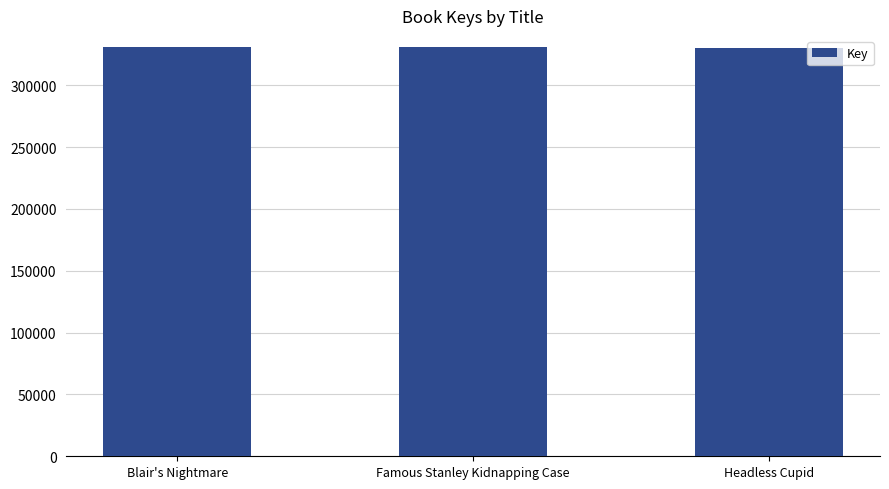

What is the value of the 3rd bar from the left?

329944